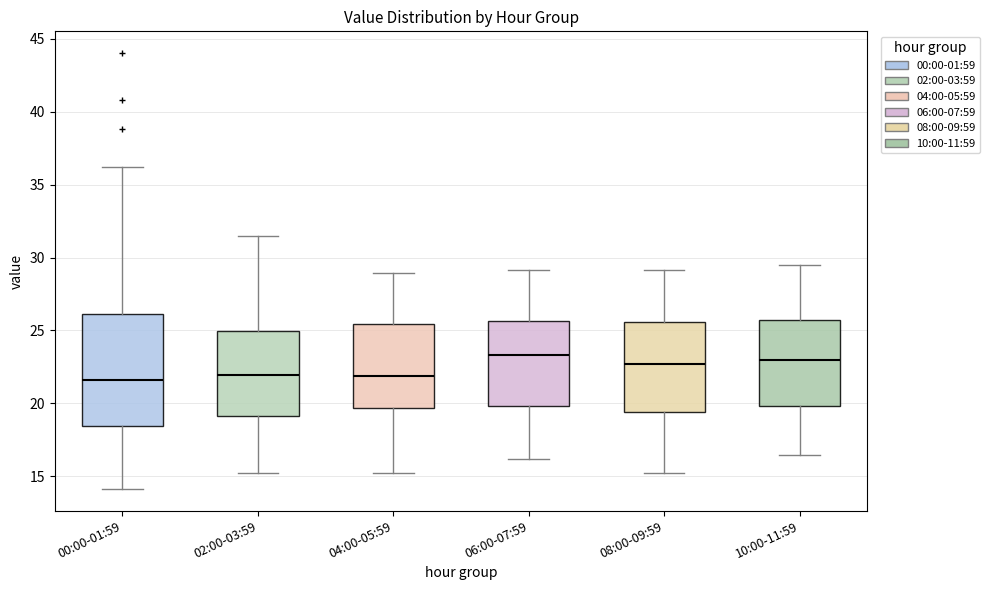

Where does the median line of the box for 04:00-05:59 sit on the y-axis? The values are not printed on the chart, so give them approximately, as read against the axis.

22.0